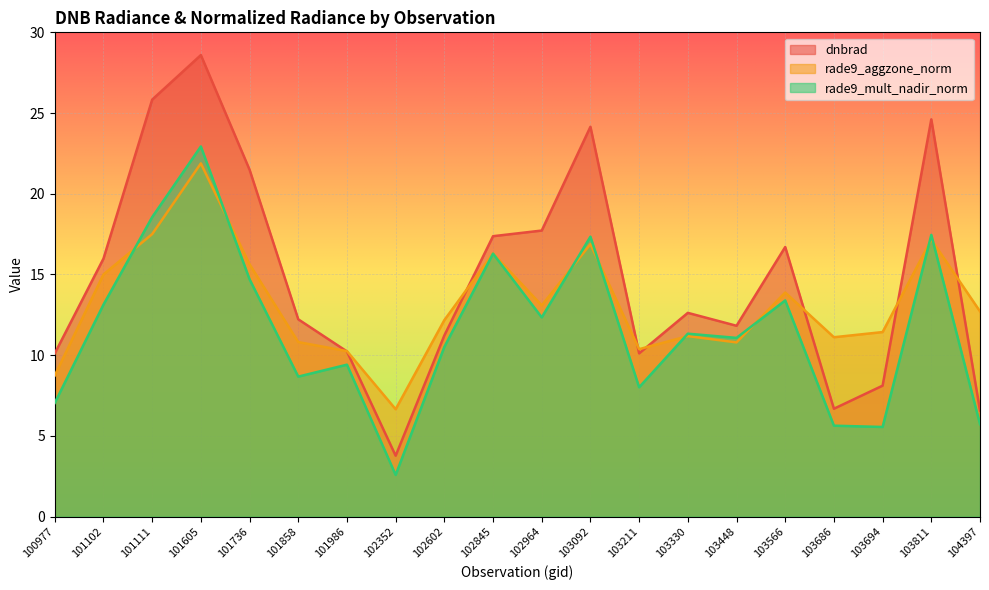

Where is rade9_aggzone_norm nearest to the value 14?

103566